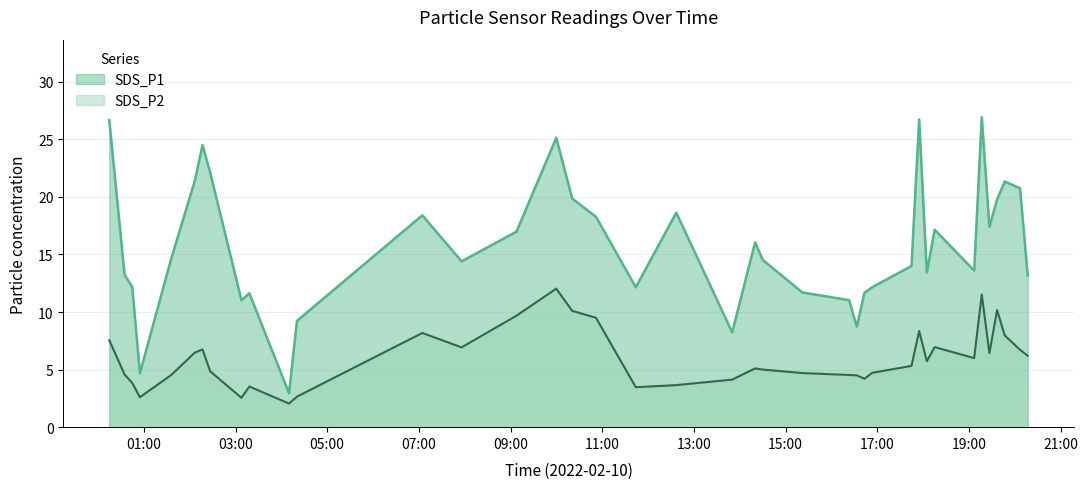

True or false: SDS_P1 and SDS_P2 cross at least once.

False